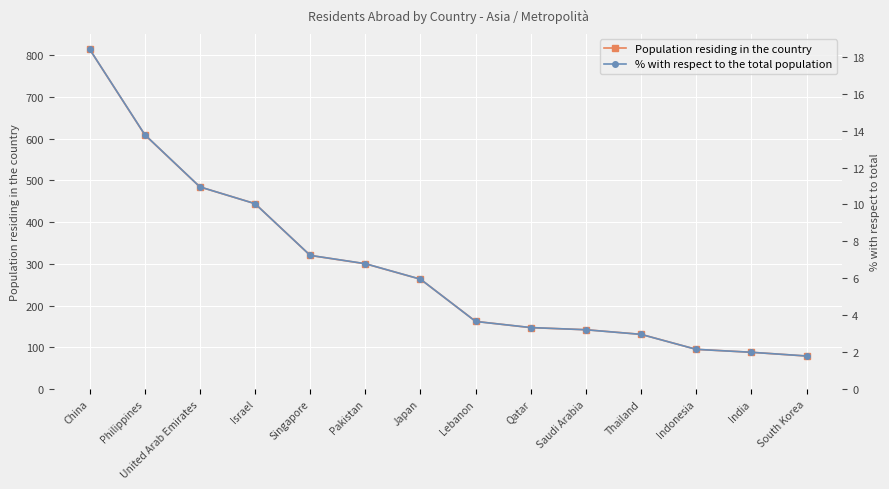

Is it true that Population residing in the country equals 263.0 at Japan?

True